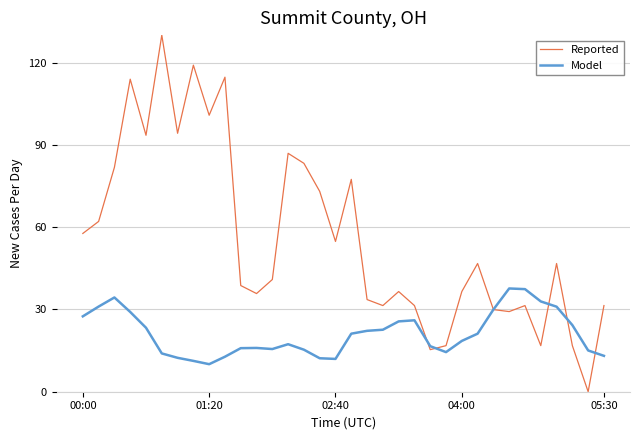

List the series in order of their peak value, highest first.

Reported, Model